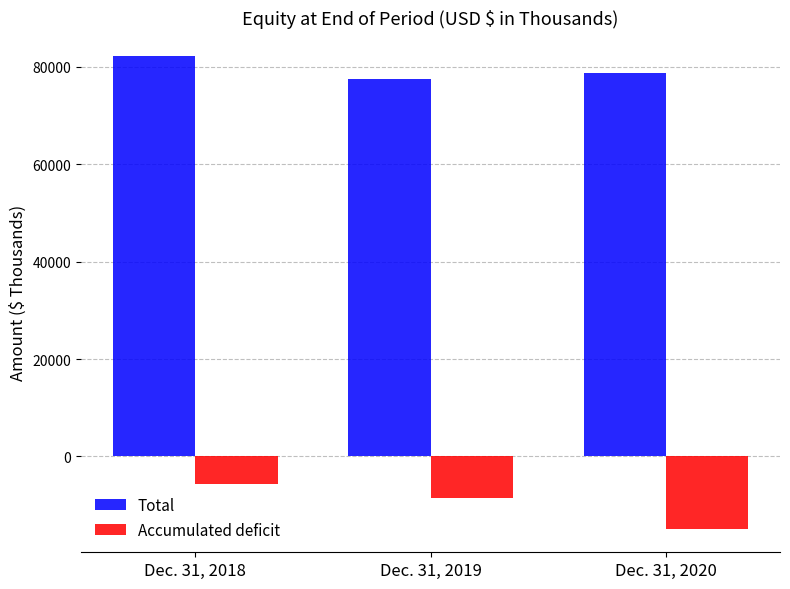

The value of Total at Dec. 31, 2020 is 78644. True or false?

True